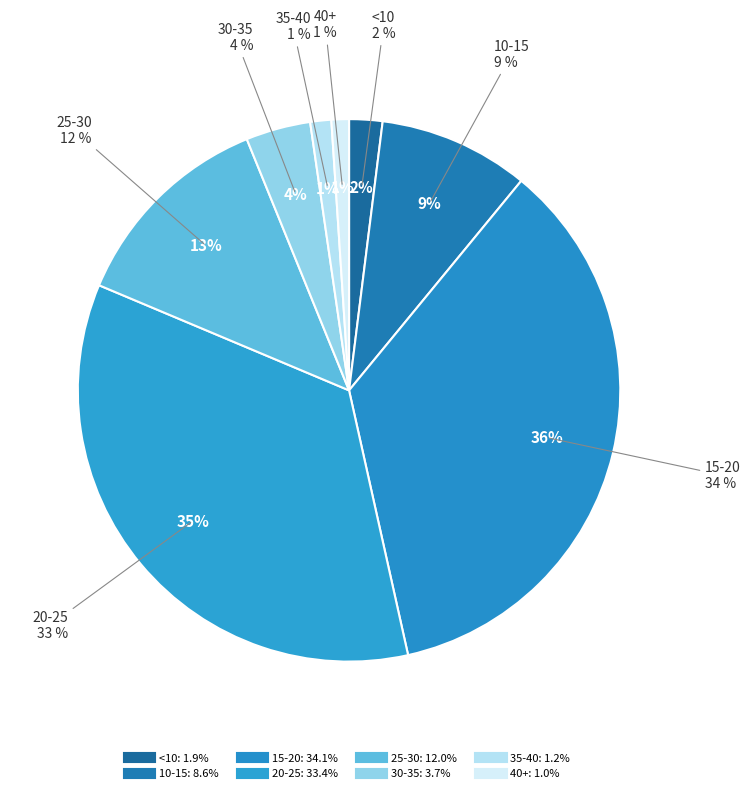

To the nearest percent, what is the average slice percentage?

12%